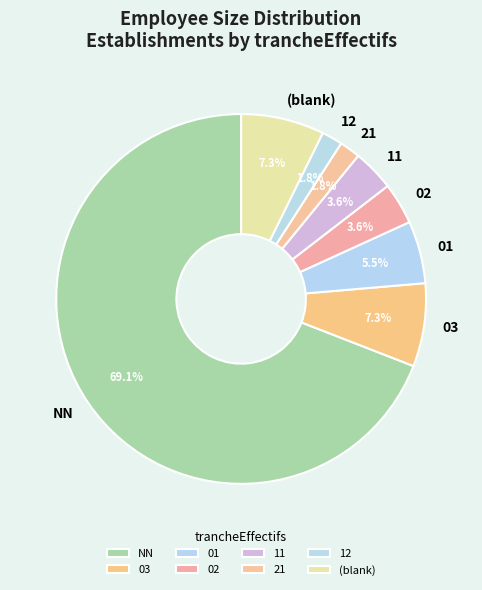

True or false: NN accounts for 13% of the total.

False